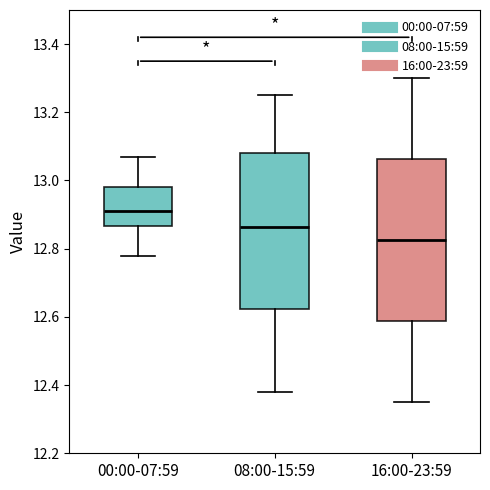

Where is the lower edge of the box for 08:00-15:59 on the y-axis? The values are not printed on the chart, so give them approximately, as read against the axis.

12.62